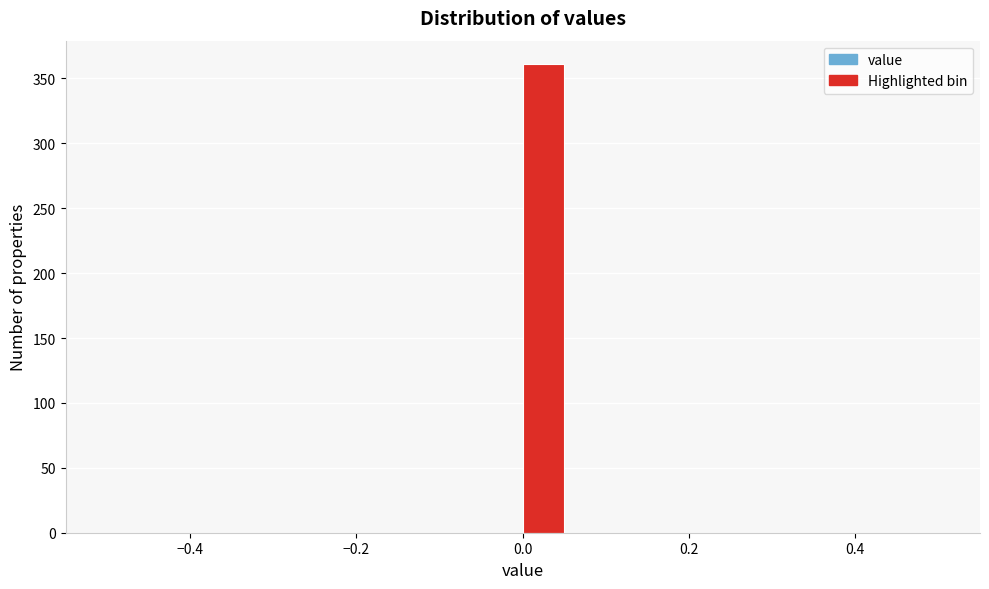

Read against the x-axis, roughly where is the centre of the tallest bar?

0.02